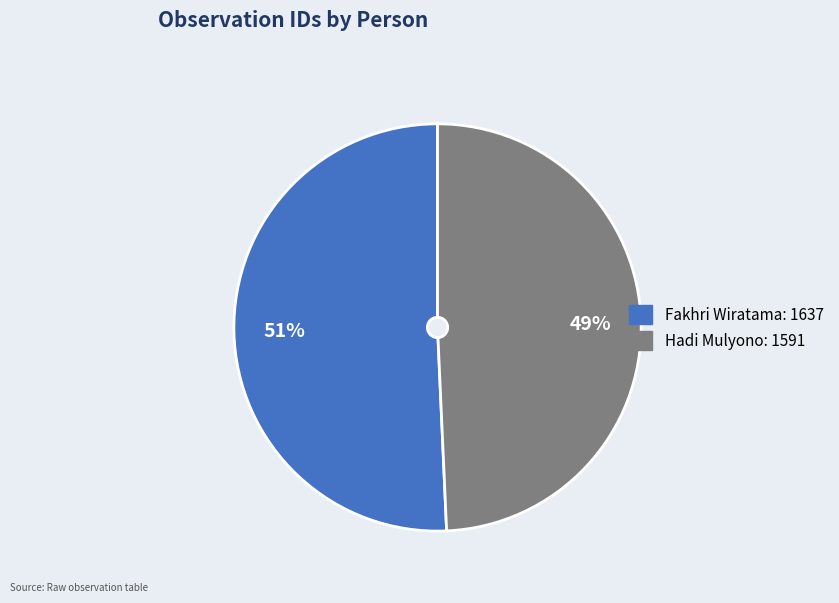

Rank the categories by value from lowest to highest.

Hadi Mulyono, Fakhri Wiratama